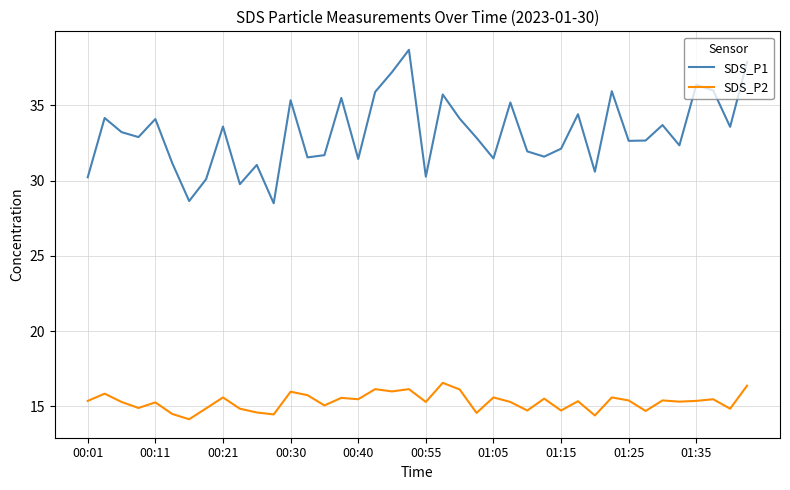

What is the smallest value displayed?

14.2